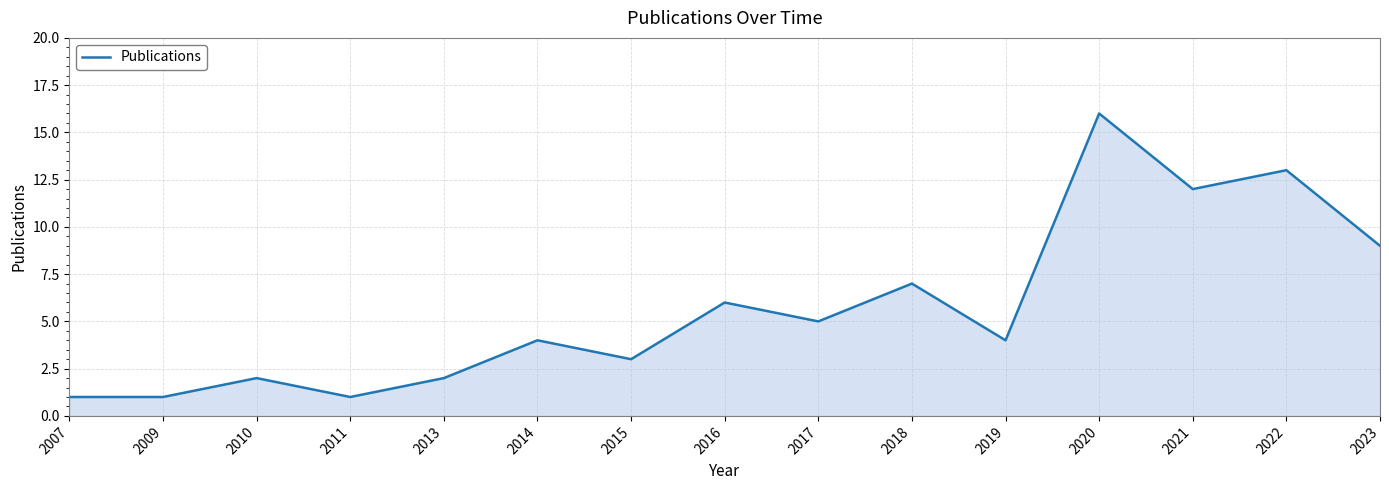

What is the approximate value at 2013?

2